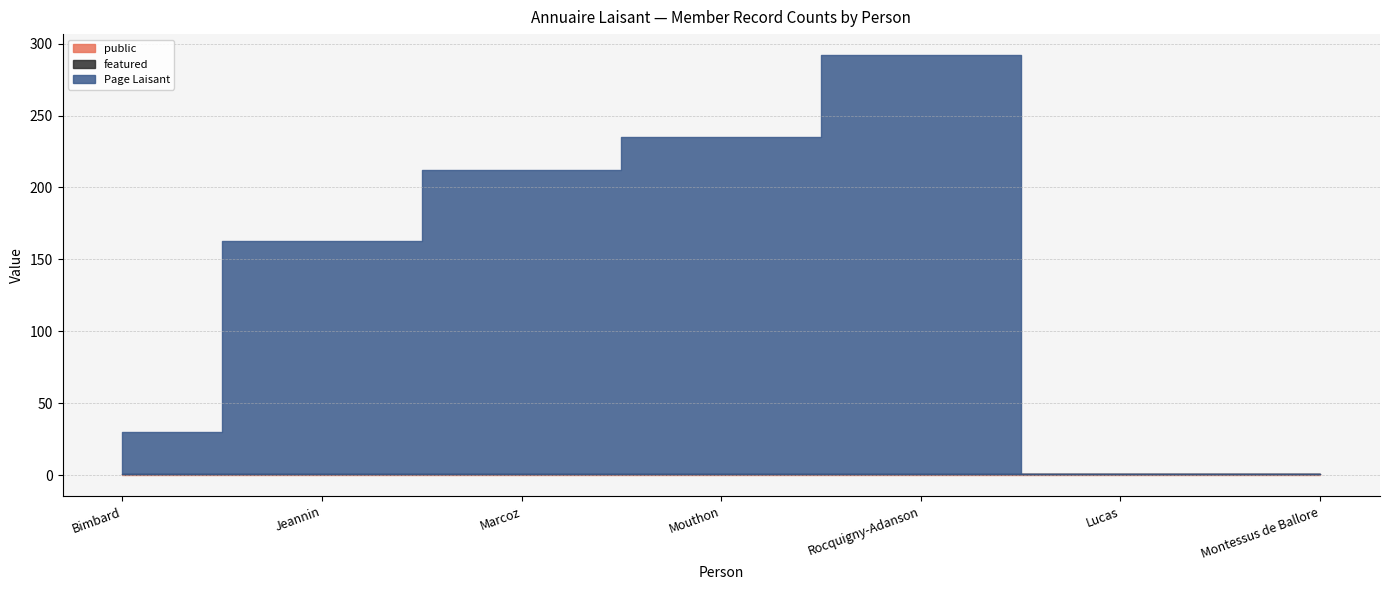

Rank the series at Bimbard from lowest to highest value.

featured, public, Page Laisant